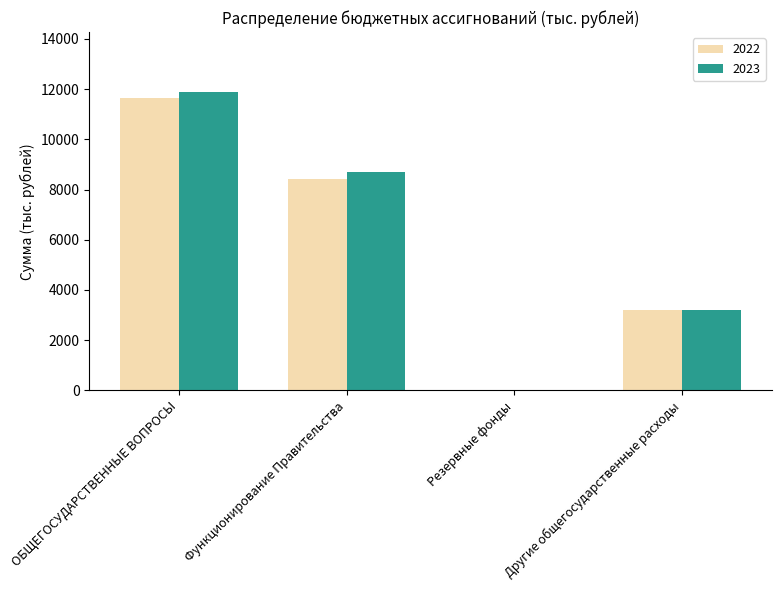

What are all the series names shown in the legend?

2022, 2023